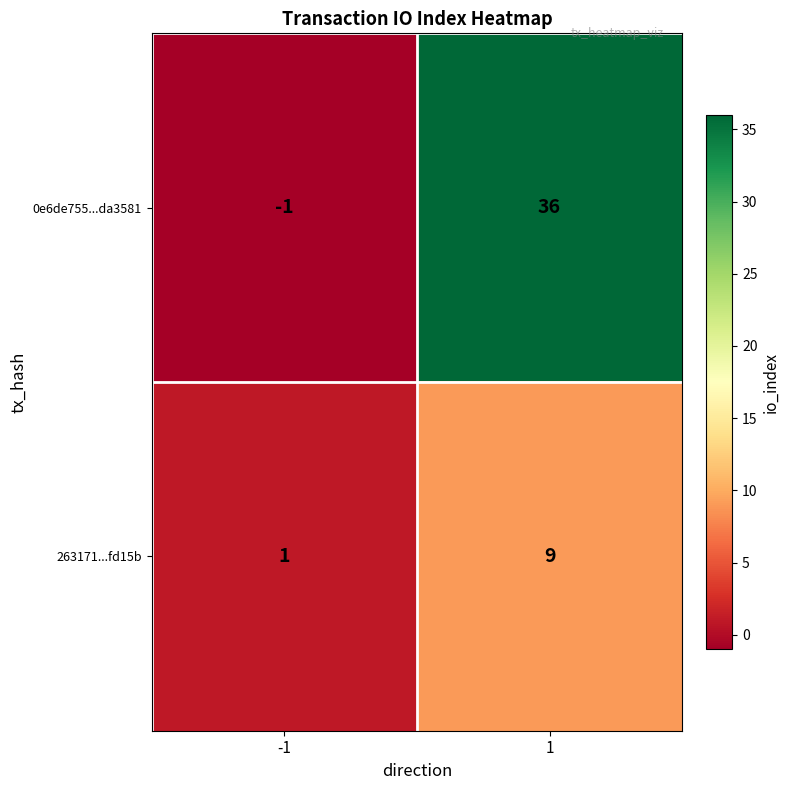

Which series changed the most between -1 and 1?

0e6de755...da3581